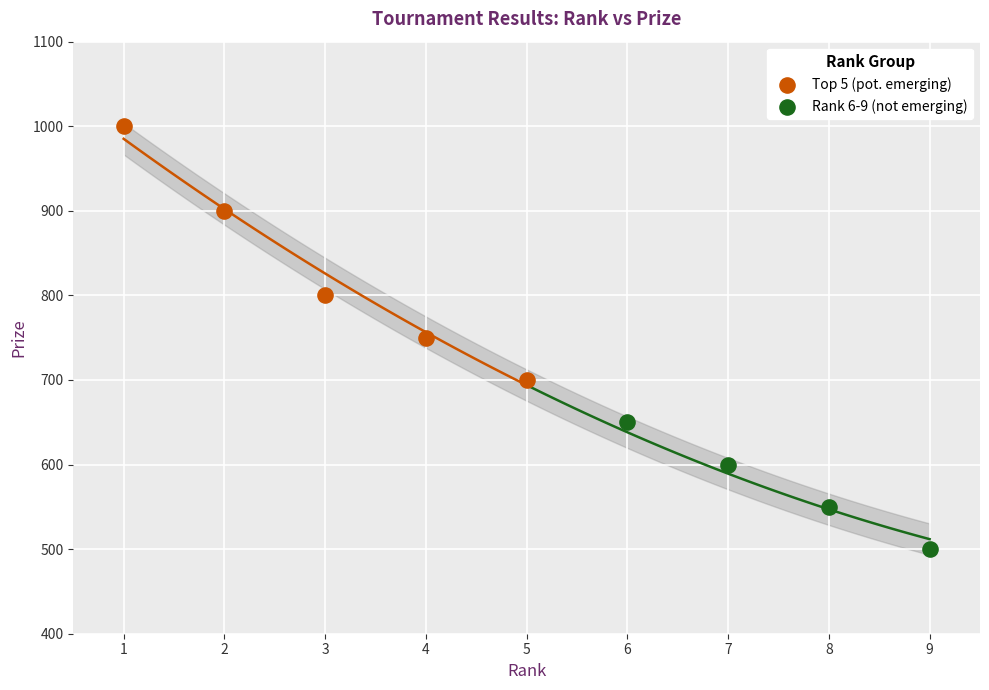

Which series has the widest spread of Y values?

Top 5 (pot. emerging)